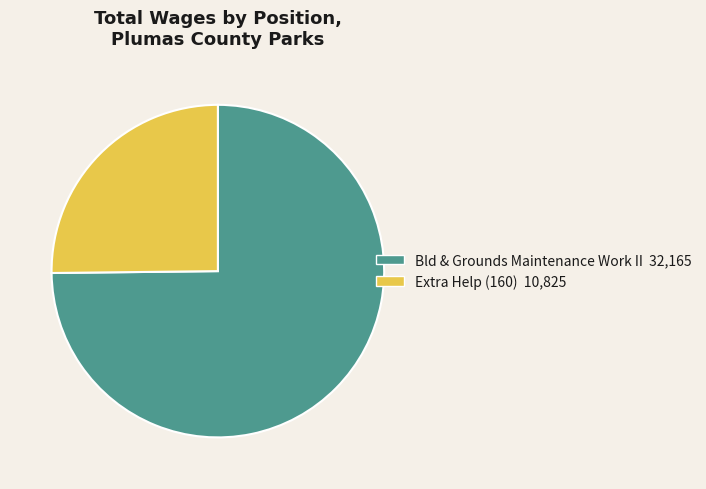

Which category has the biggest portion of the pie?

Bld & Grounds Maintenance Work II